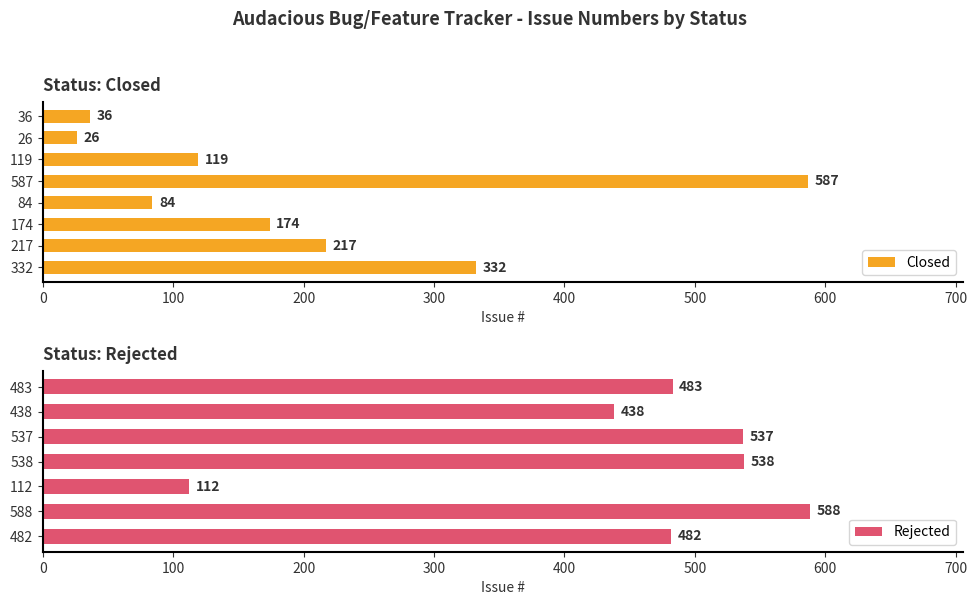

What is the average value of the Closed series?

197